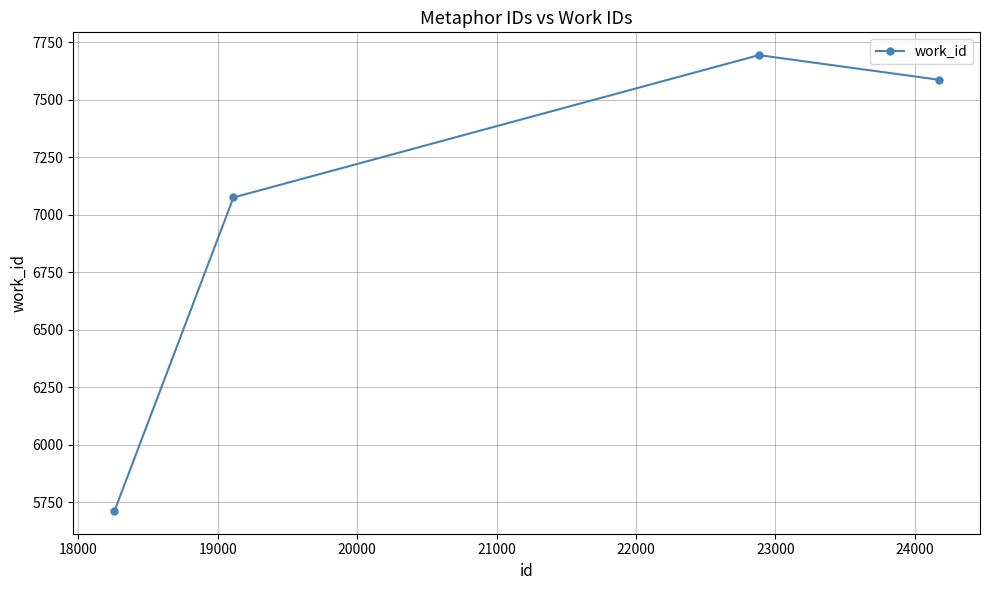

What is the average value?

7017